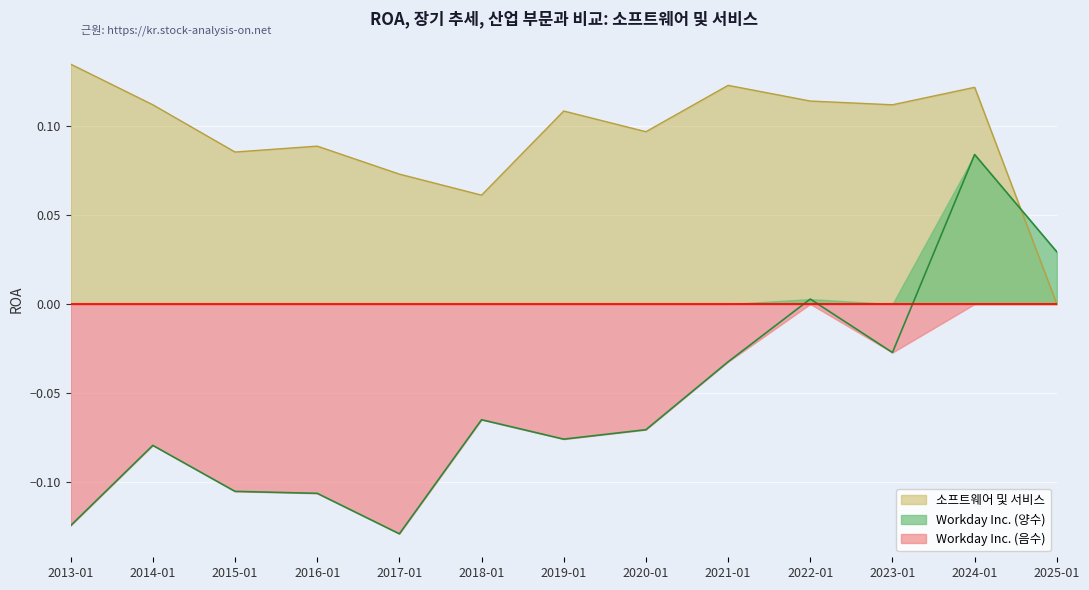

What is the difference between the maximum and minimum values in the 소프트웨어 및 서비스 series?

0.1